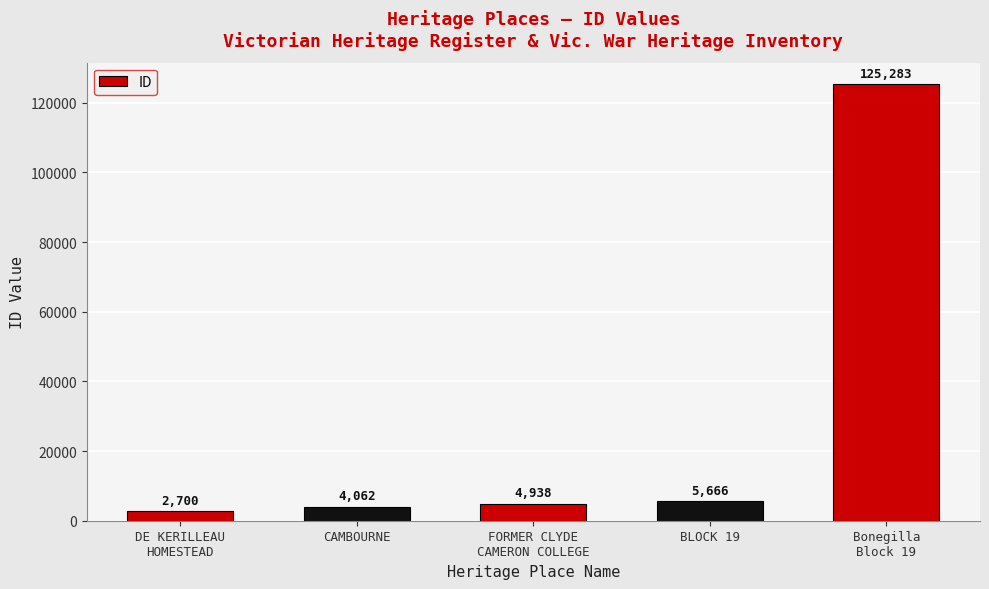

What is the average value?

28530